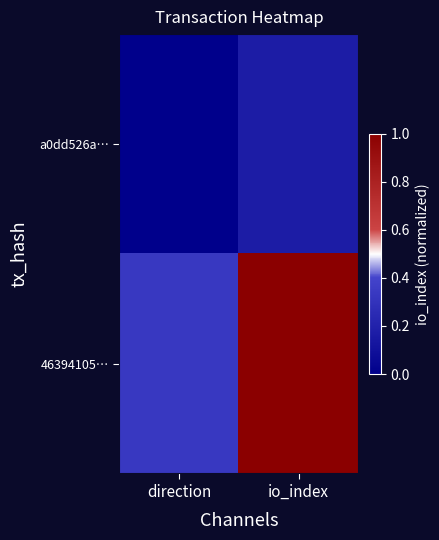

Reading left to right, extract all data points from this chart.

a0dd526a…: direction=0.0	io_index=0.2
46394105…: direction=0.3	io_index=1.0